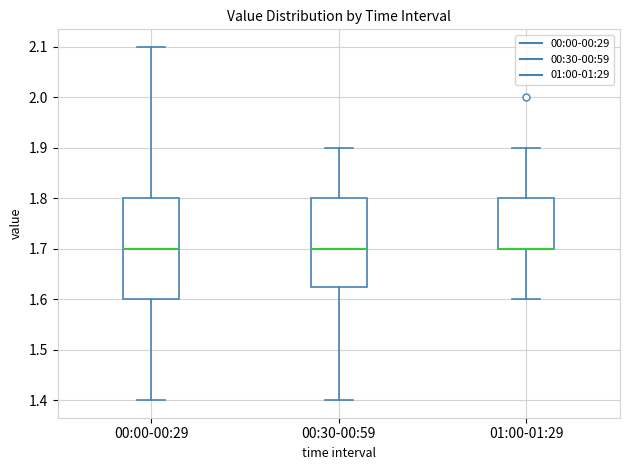

Reading left to right, read every box against the y-axis: the position of its median line, the range the box covers, and the ends of its whiskers. The values are not printed on the chart, so give them approximately, as read against the axis.

00:00-00:29: median 1.70, box 1.60 to 1.80, whiskers 1.40 to 2.10
00:30-00:59: median 1.70, box 1.63 to 1.80, whiskers 1.40 to 1.90
01:00-01:29: median 1.70 (drawn on the box's lower edge), box 1.70 to 1.80, whiskers 1.60 to 1.90